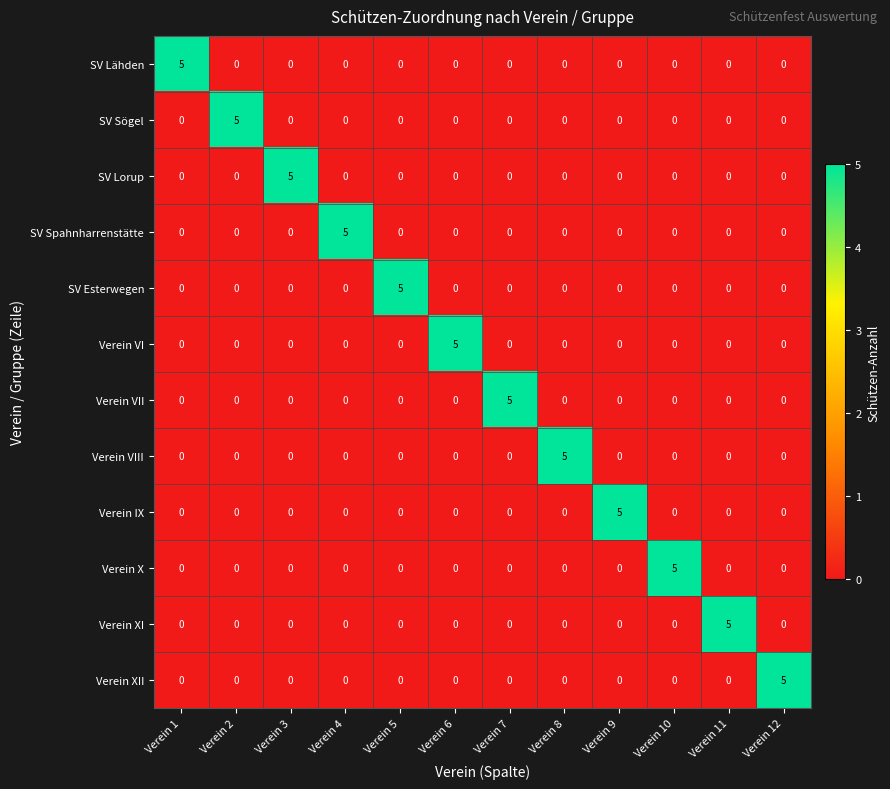

How many values in Verein VIII are above zero?

1